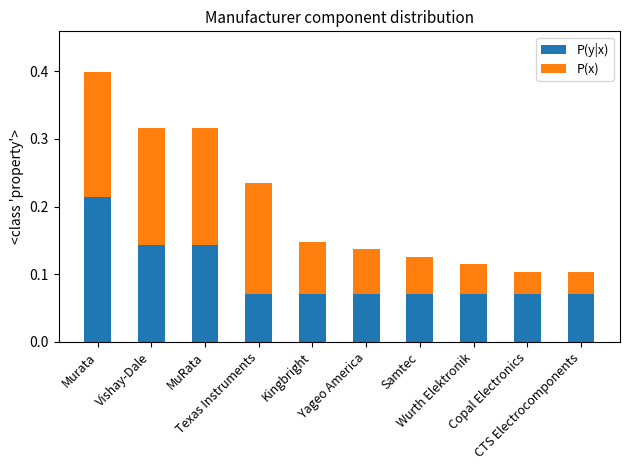

How many P(y|x) values are between 0 and 1?

10